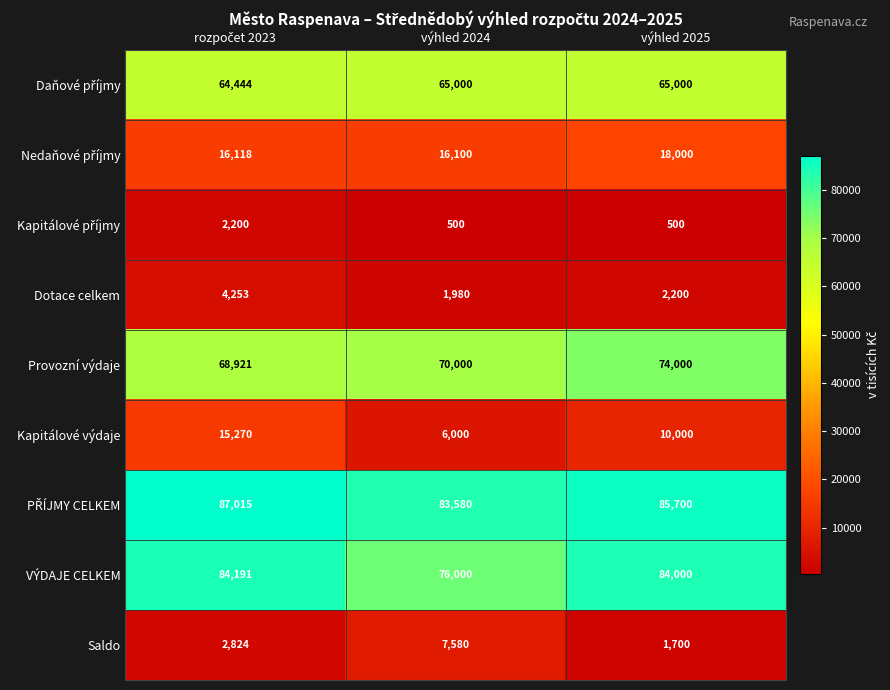

What is the spread (max minus min) of values at výhled 2024?

83080